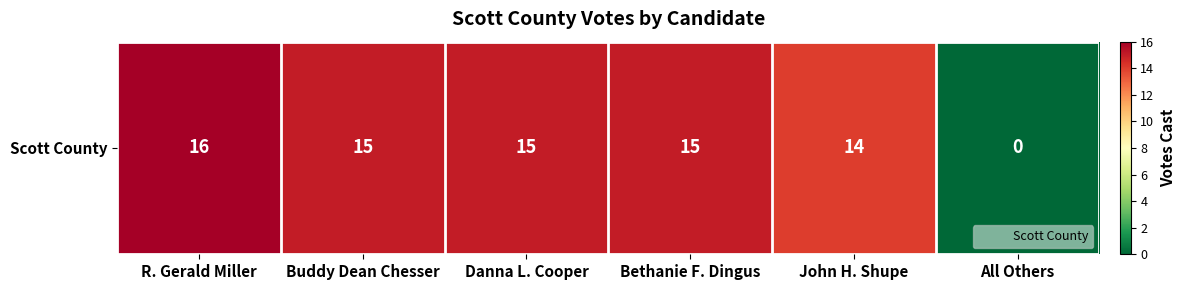

Rank the categories by value from highest to lowest.

R. Gerald Miller, Buddy Dean Chesser, Danna L. Cooper, Bethanie F. Dingus, John H. Shupe, All Others